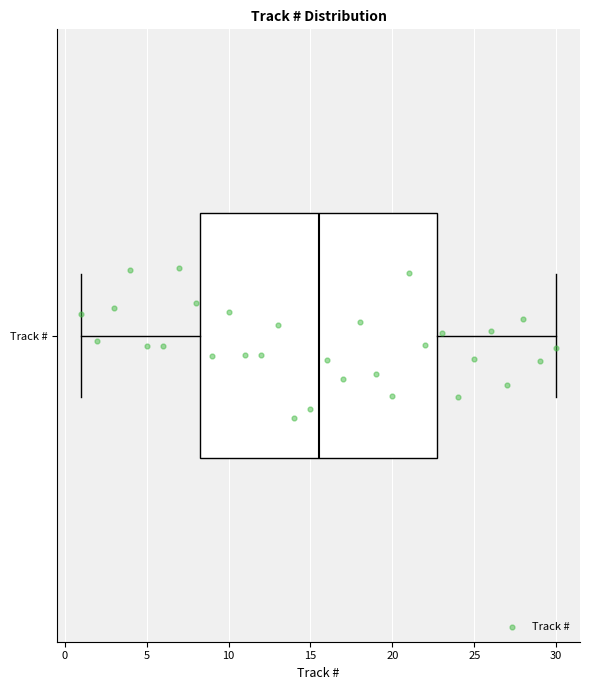

Transcribe this box plot: give where the median line is, the range the box spans, and where the two whiskers end, as read against the x-axis. The values are not printed on the chart, so give them approximately, as read against the axis.

median 15.5, box 8.5 to 23.0, whiskers 1.0 to 30.0